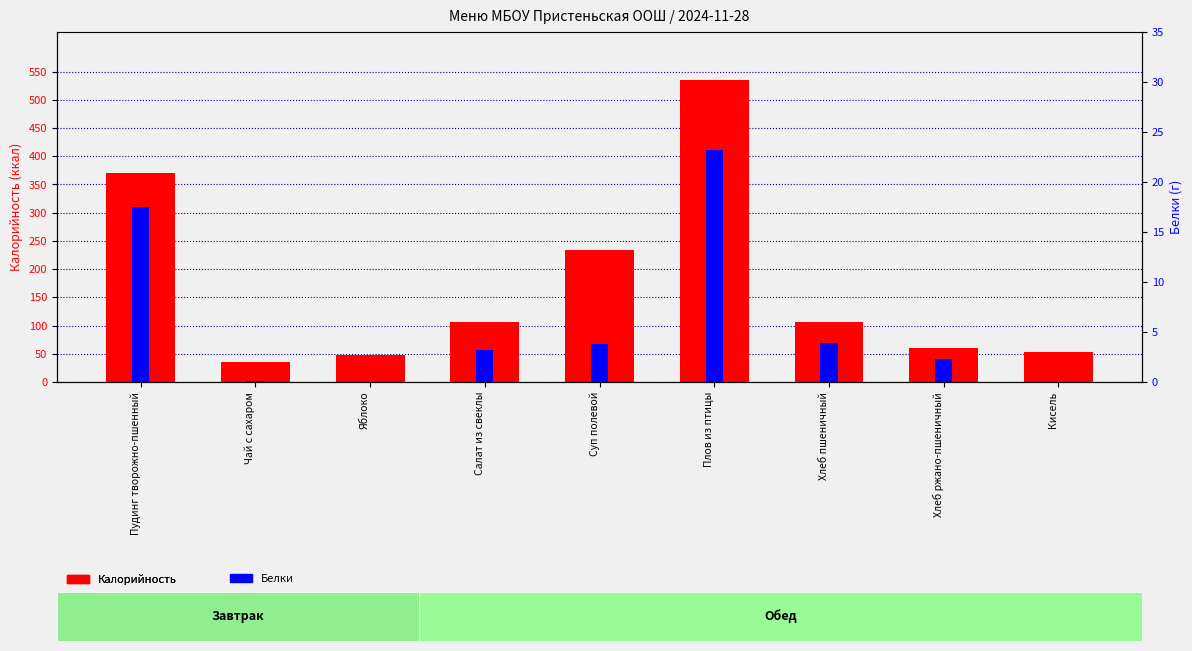

True or false: Белки has a value of 0.0 at Яблоко.

True